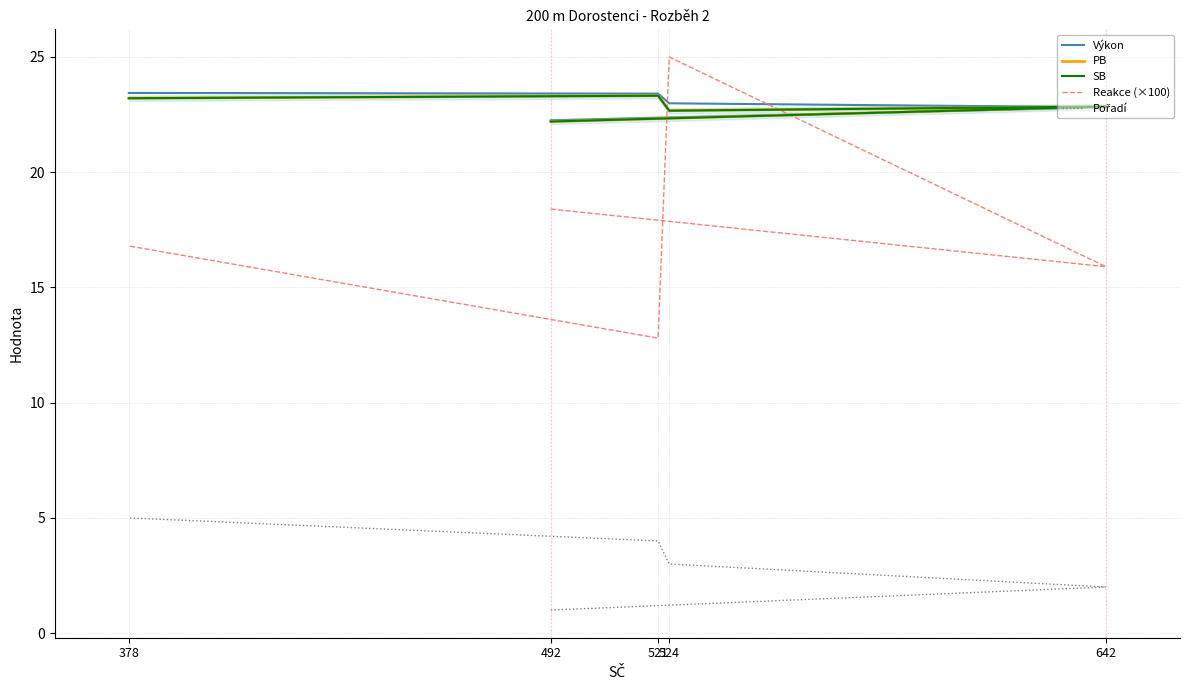

True or false: Výkon and Pořadí intersect in this chart.

False